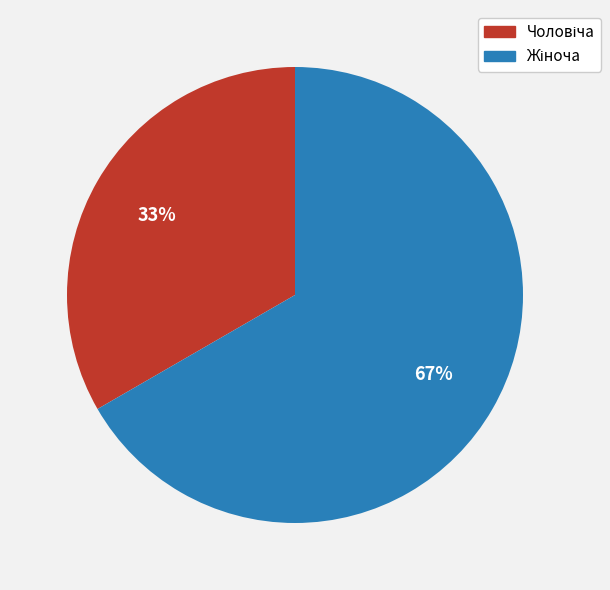

To the nearest percent, what is the average slice percentage?

50%